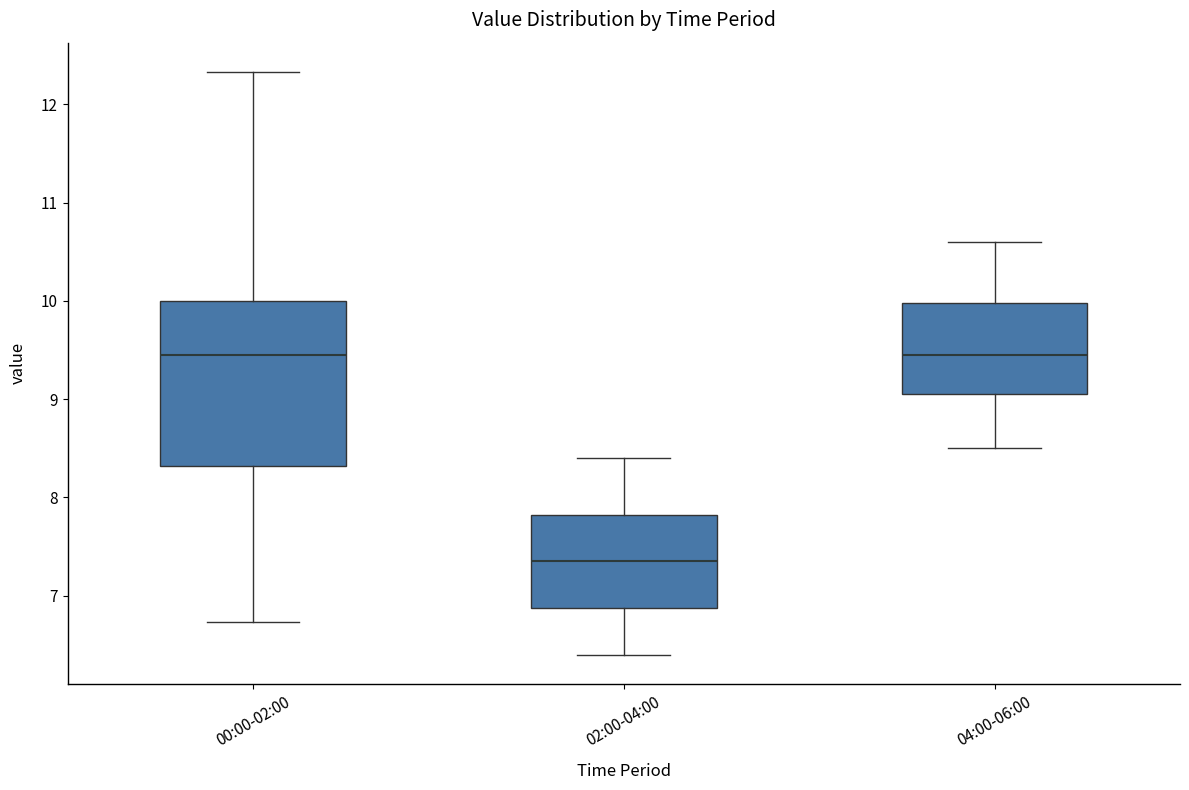

Where does the median line of the box for 00:00-02:00 sit on the y-axis? The values are not printed on the chart, so give them approximately, as read against the axis.

9.5